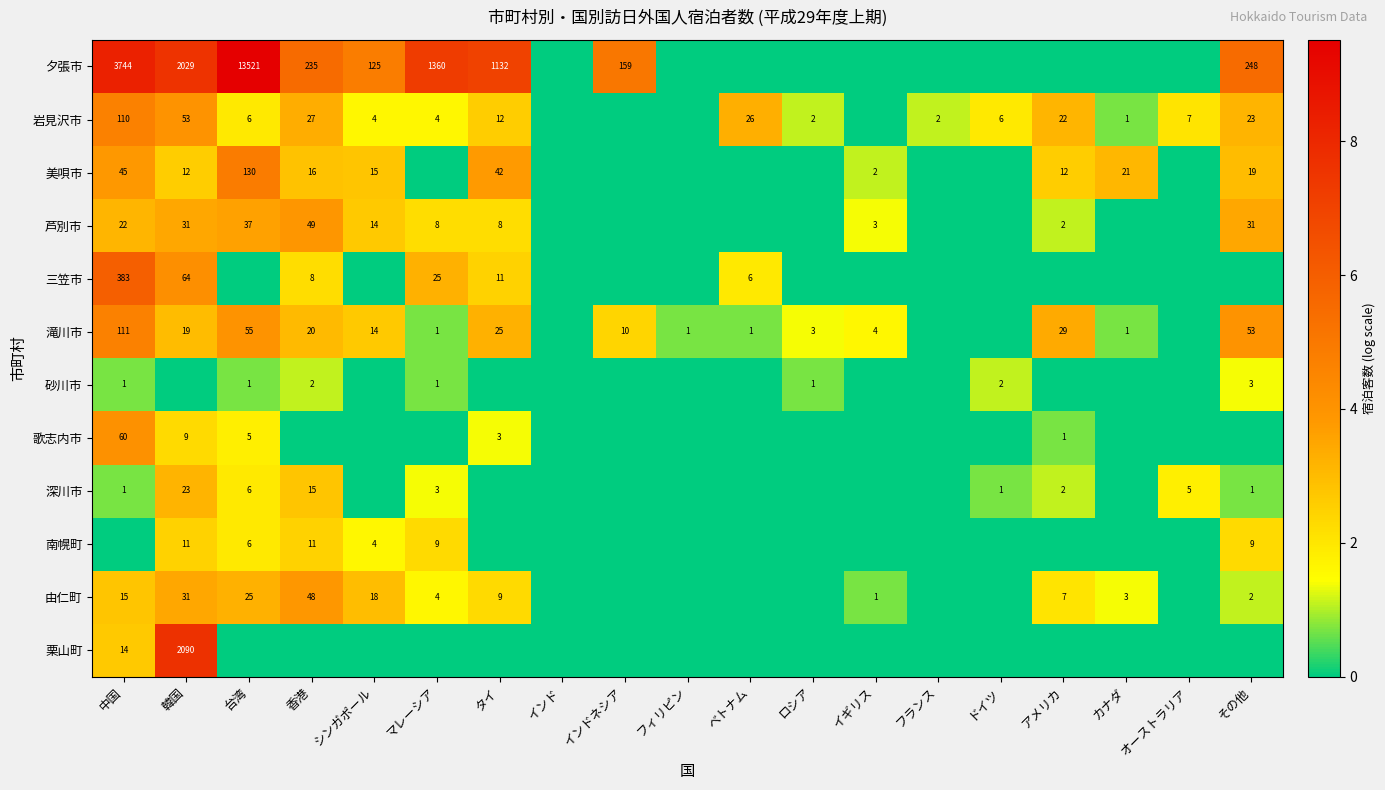

How many categories are shown in the chart?

19